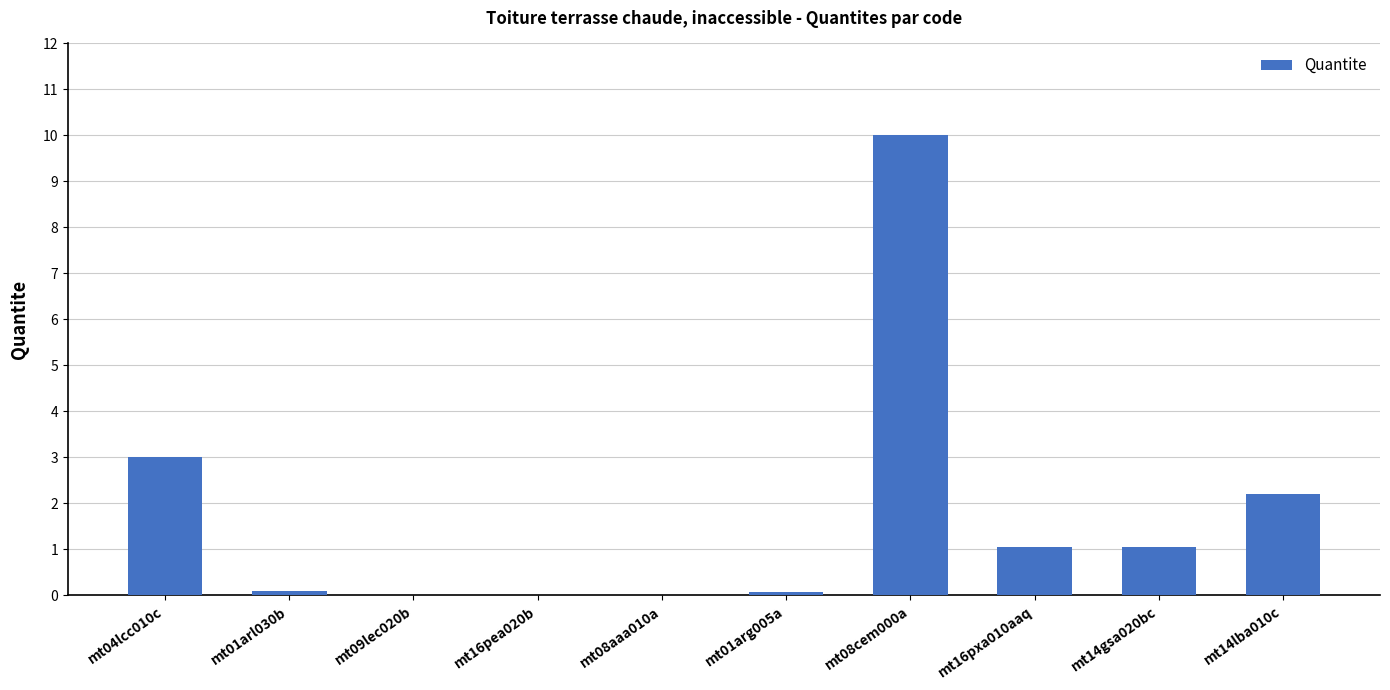

What is the average value?

1.7